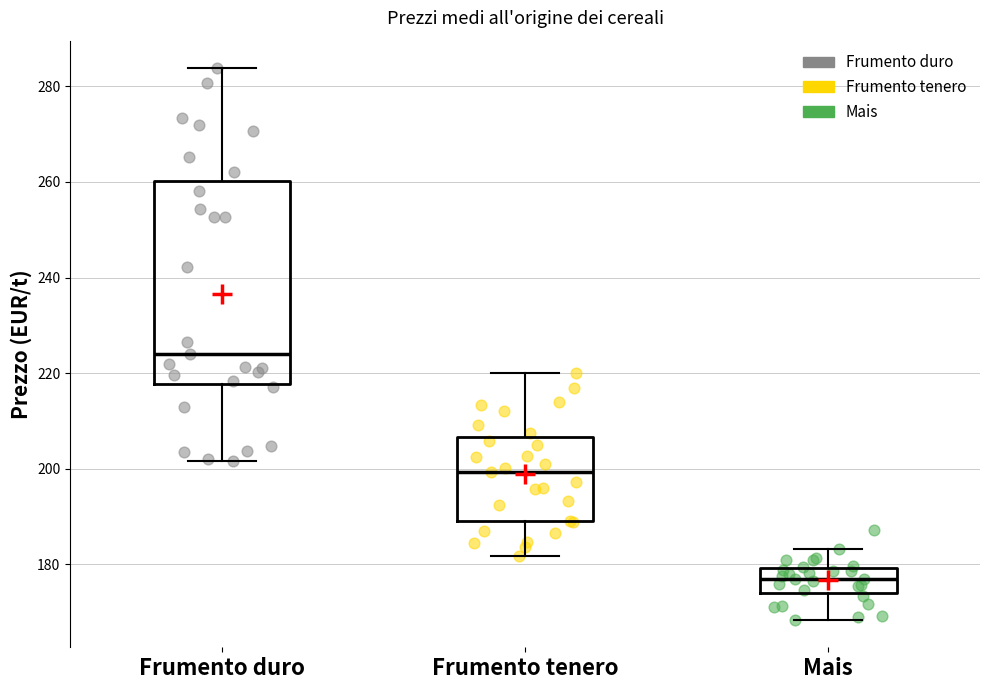

Where does the upper whisker of the box for Mais end on the y-axis? The values are not printed on the chart, so give them approximately, as read against the axis.

184